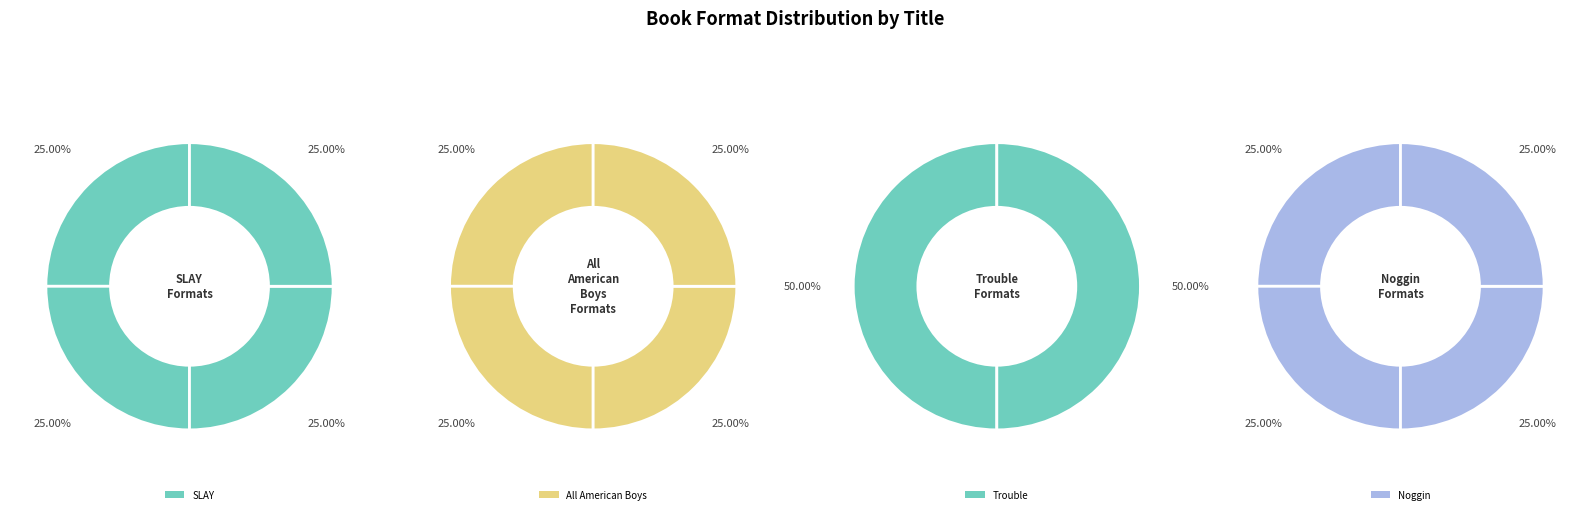

How many segments does this pie chart have?

4